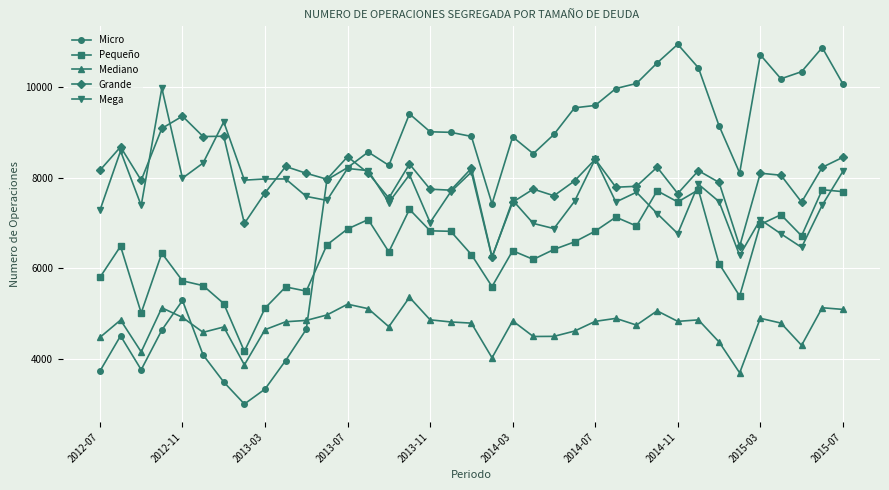

What is the maximum value for Grande?

9359